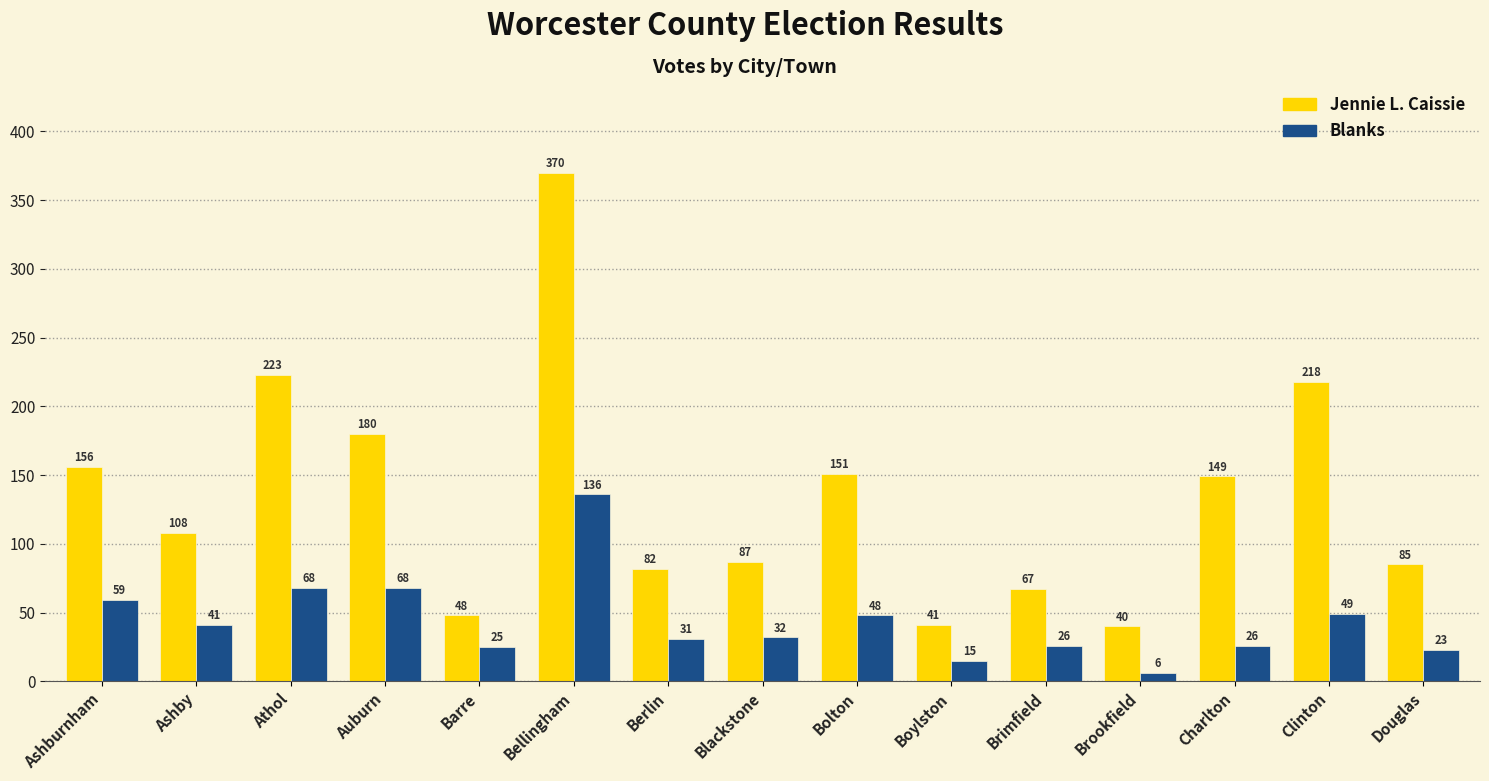

What is the label of the 3rd bar from the right?

Charlton